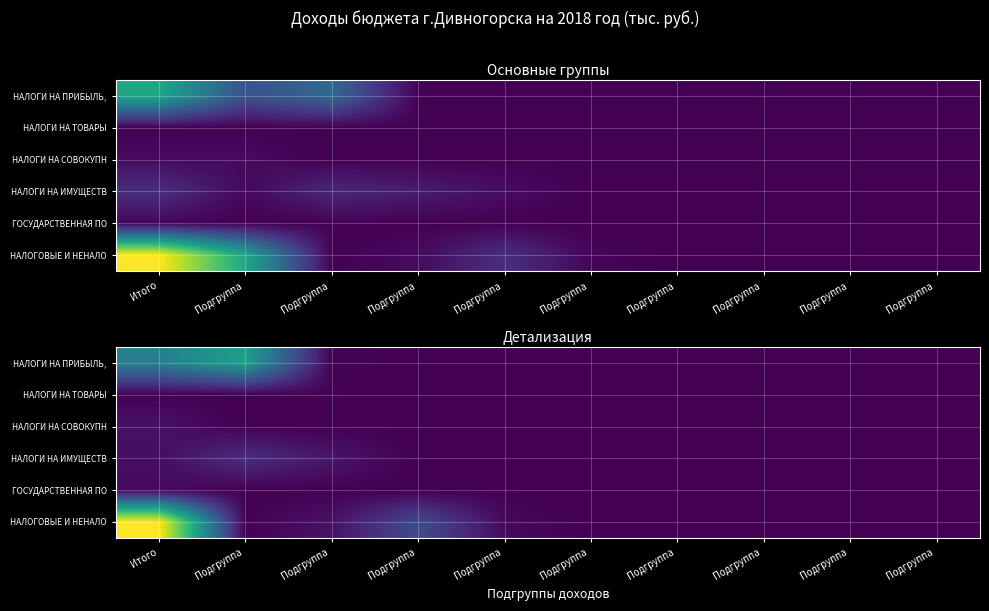

True or false: НАЛОГИ НА ПРИБЫЛЬ, has a value of 87455 at Итого.

True